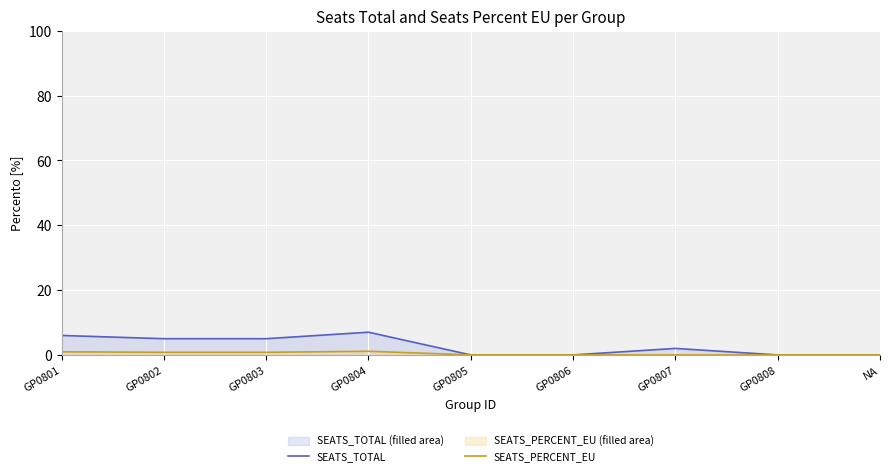

How many lines are shown in the chart?

2